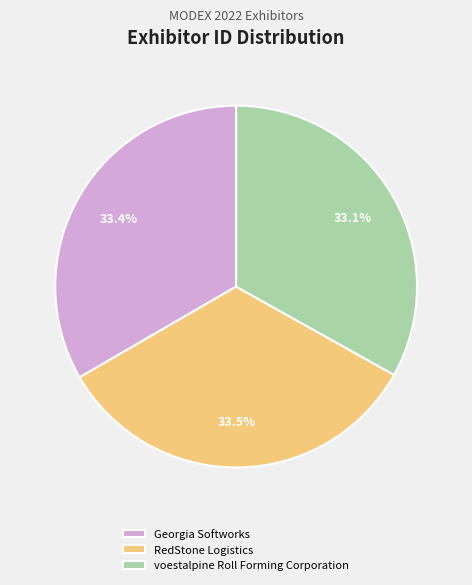

What portion of the pie excludes voestalpine Roll Forming Corporation?

66.9%